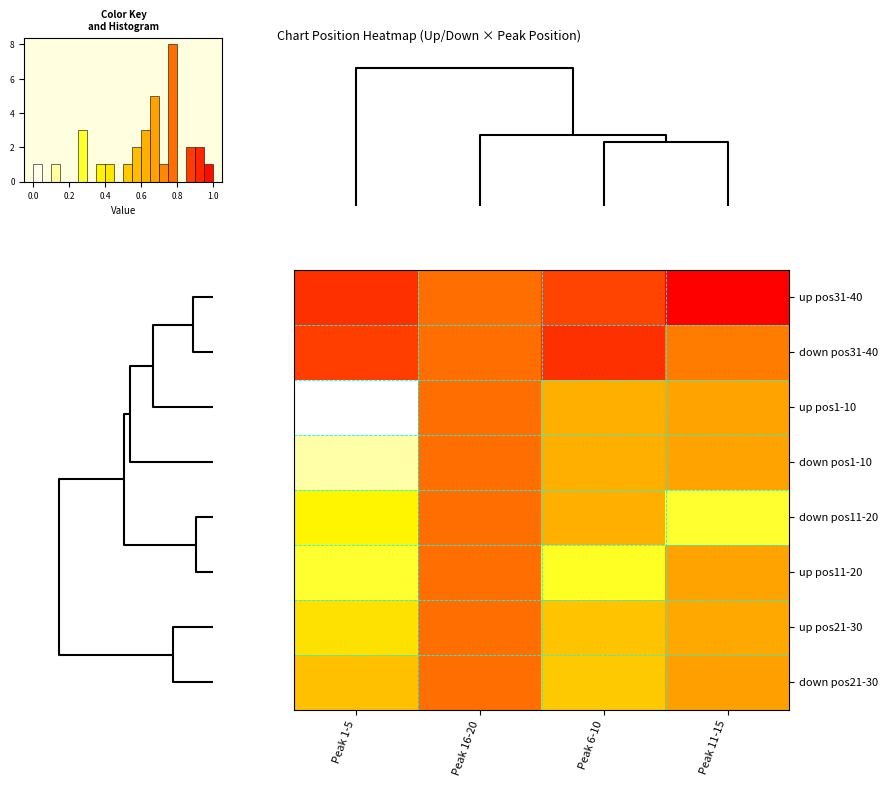

Reading left to right, extract all data points from this chart.

up pos31-40: Peak 1-5=36.5	Peak 16-20=32.0	Peak 6-10=35.0	Peak 11-15=40.0
down pos31-40: Peak 1-5=35.5	Peak 16-20=32.0	Peak 6-10=36.5	Peak 11-15=31.0
up pos1-10: Peak 1-5=4.3	Peak 16-20=32.0	Peak 6-10=26.7	Peak 11-15=28.2
down pos1-10: Peak 1-5=8.3	Peak 16-20=32.0	Peak 6-10=26.7	Peak 11-15=28.2
down pos11-20: Peak 1-5=17.5	Peak 16-20=32.0	Peak 6-10=26.7	Peak 11-15=14.0
up pos11-20: Peak 1-5=14.0	Peak 16-20=32.0	Peak 6-10=14.5	Peak 11-15=28.2
up pos21-30: Peak 1-5=20.1	Peak 16-20=32.0	Peak 6-10=24.0	Peak 11-15=27.5
down pos21-30: Peak 1-5=24.5	Peak 16-20=32.0	Peak 6-10=23.3	Peak 11-15=28.5